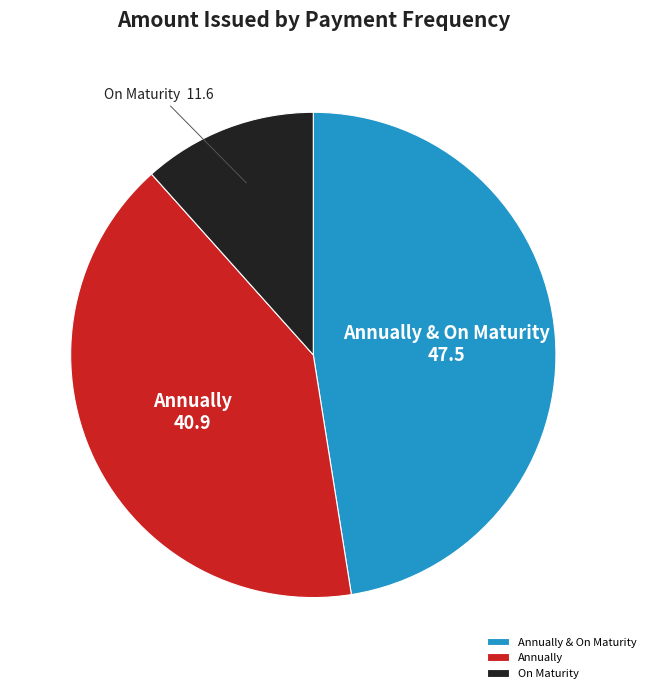

Is it true that Annually is 46% of the pie?

False